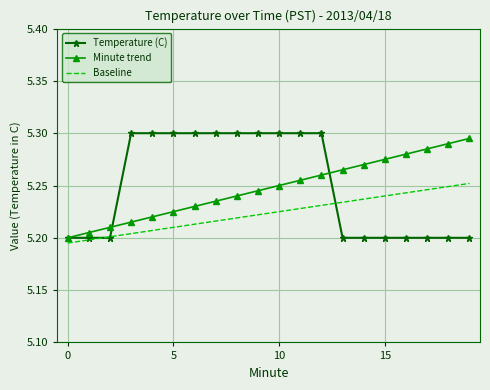

What are all the series names shown in the legend?

Temperature (C), Minute trend, Baseline